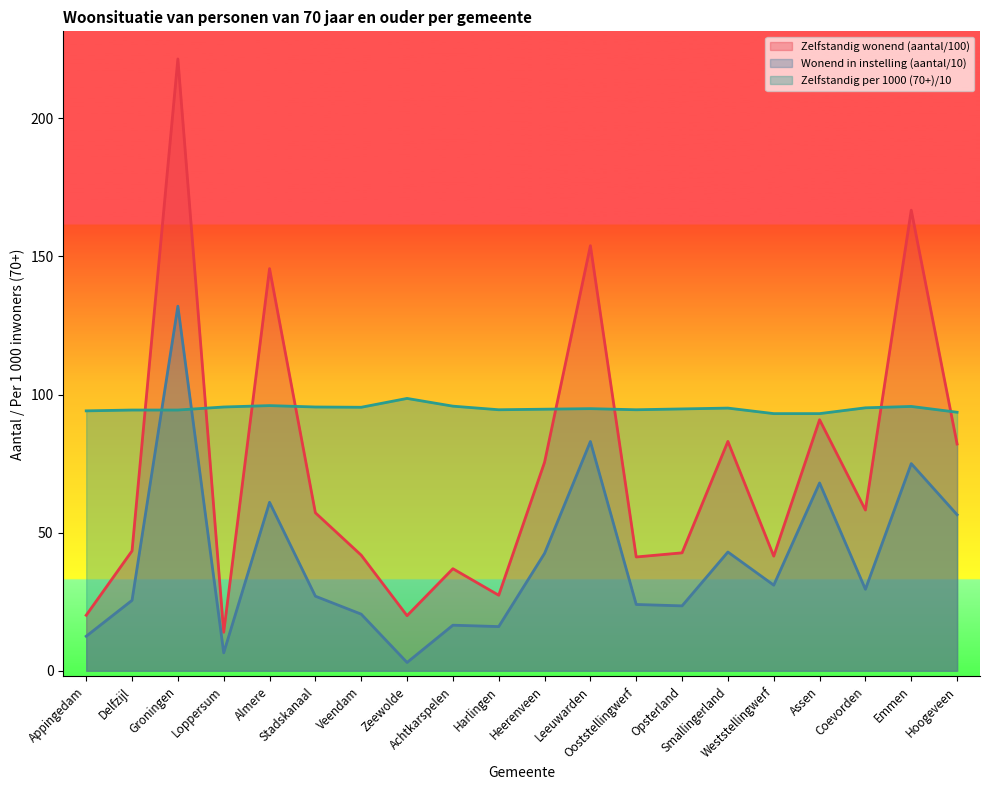

Where is Wonend in een instelling (aantal) nearest to the value 67?

Assen